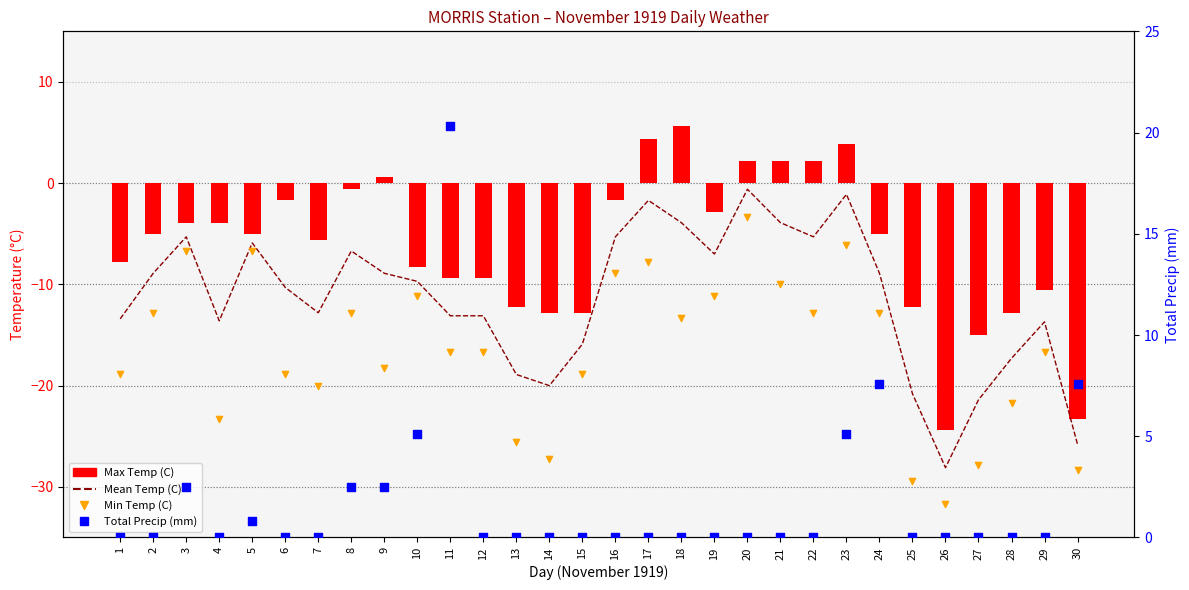

At how many categories does at least one series exceed -29?

30